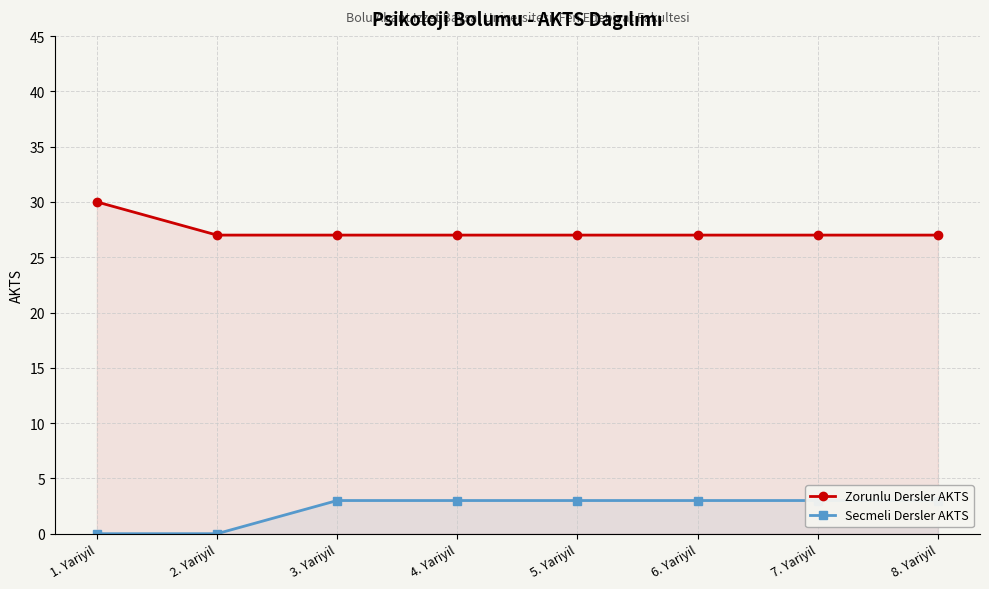

What is the sum of the Zorunlu Dersler AKTS values at 6. Yariyil and 4. Yariyil?

54